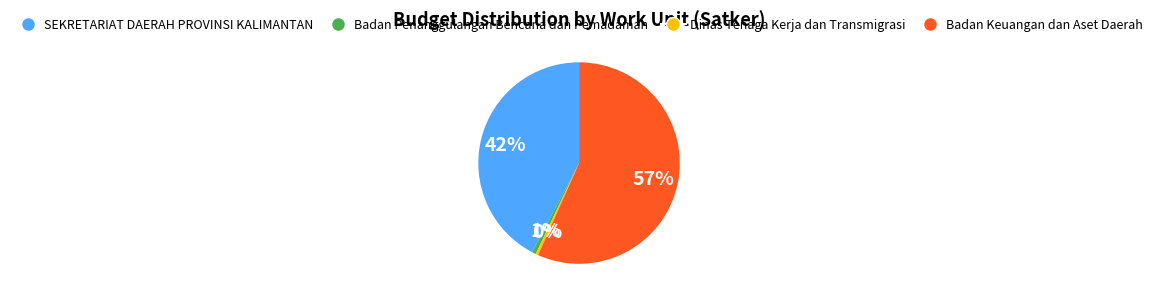

To the nearest percent, what portion does Badan Keuangan dan Aset Daerah represent?

57%